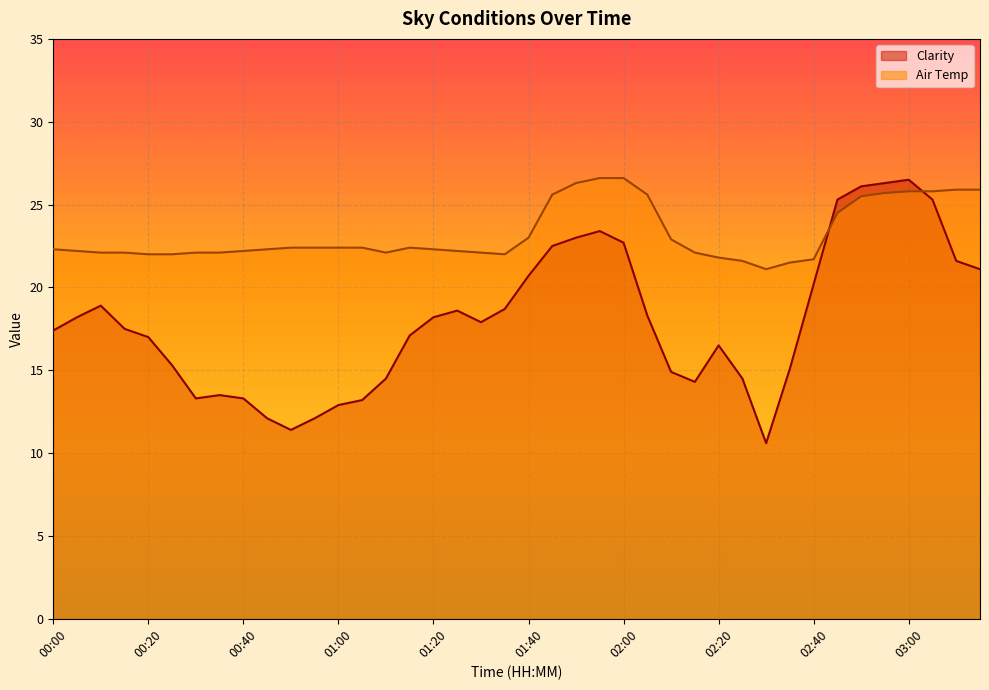

Where is the first local maximum for Air Temp?

01:15